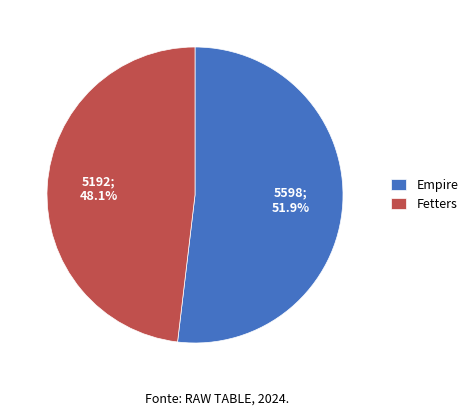

How many slices are in this pie chart?

2